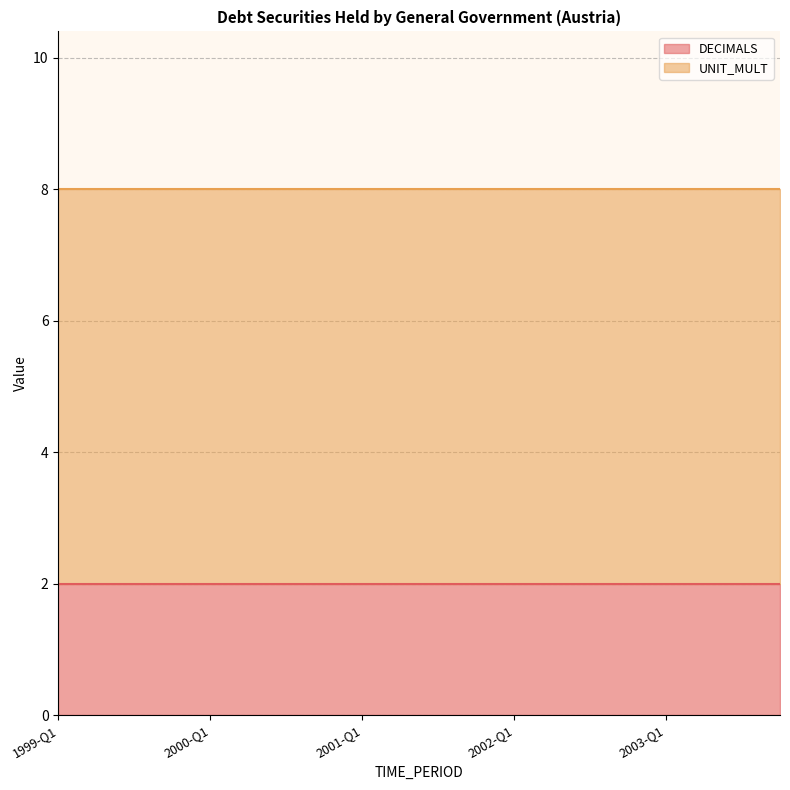

What value does the DECIMALS series have at 2001-Q2?

2